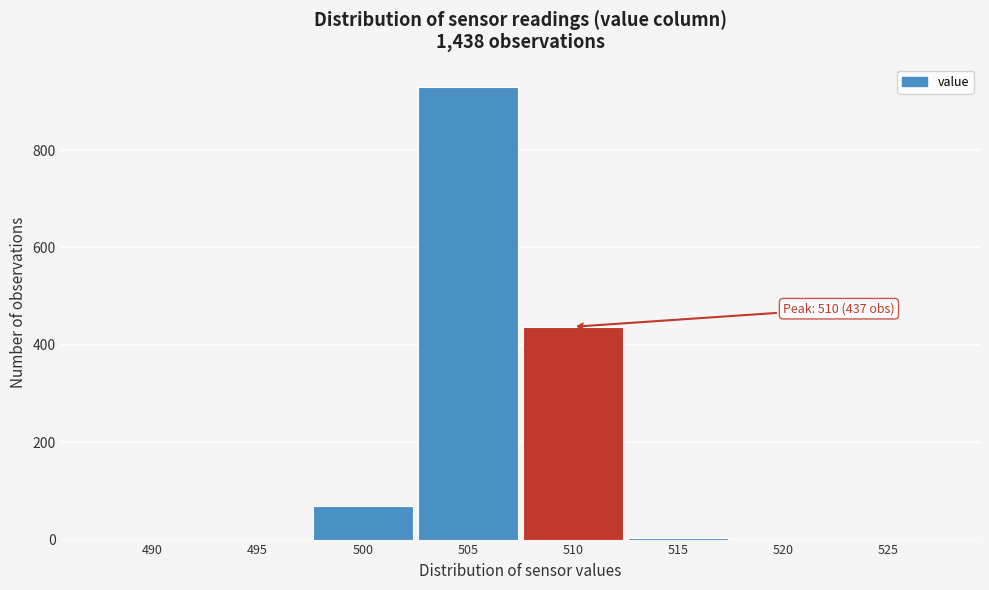

Reading left to right, list all the values displayed in this chart.

490=0	495=0	500=68	505=929	510=437	515=4	520=0	525=0